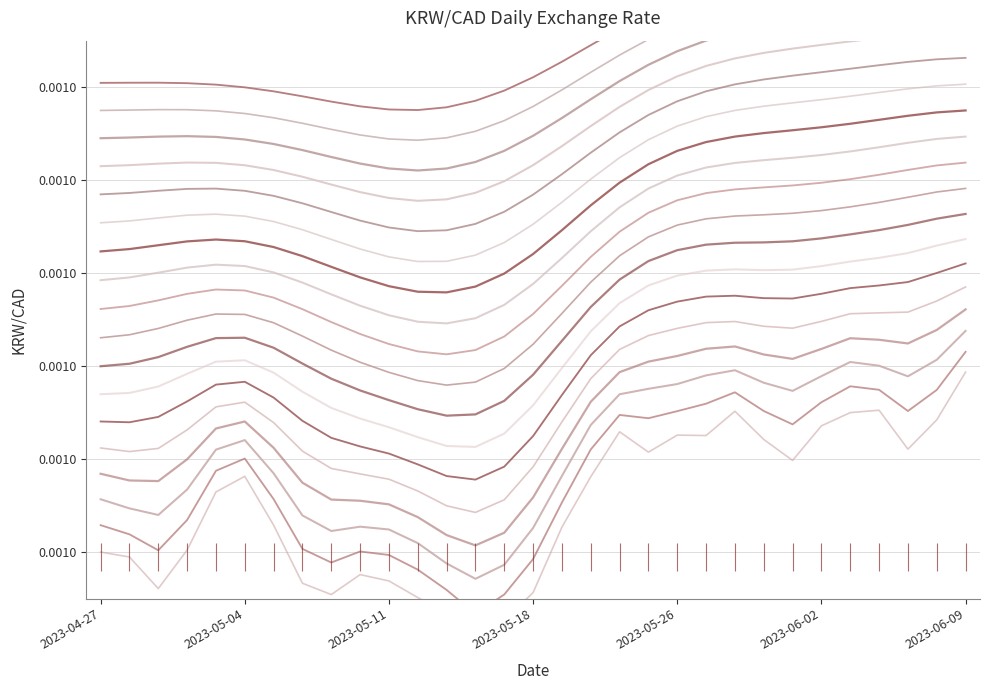

List the labels in order of value, largest first.

2023-06-09, 2023-06-06, 2023-05-30, 2023-06-05, 2023-06-08, 2023-06-02, 2023-05-24, 2023-05-26, 2023-05-29, 2023-05-31, 2023-06-07, 2023-05-25, 2023-06-01, 2023-05-04, 2023-05-23, 2023-05-03, 2023-05-05, 2023-05-19, 2023-05-02, 2023-04-27, 2023-04-28, 2023-05-10, 2023-05-11, 2023-05-08, 2023-05-01, 2023-05-18, 2023-05-09, 2023-05-12, 2023-05-15, 2023-05-17, 2023-05-16